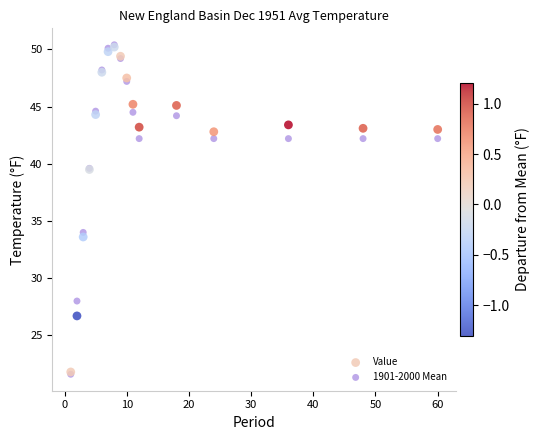

Across all series, what Y value is closest to 36?

34.0